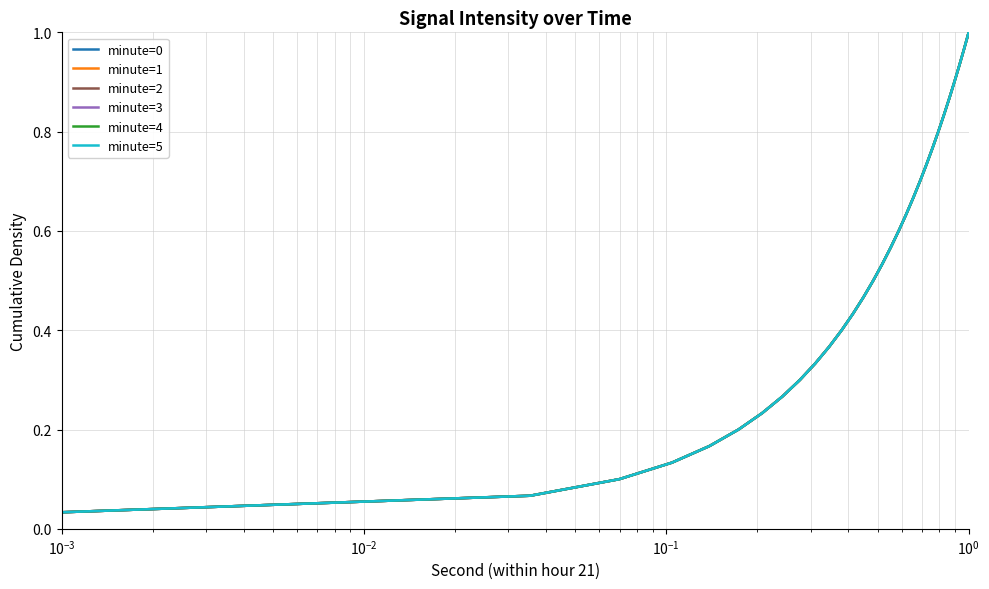

How many lines are shown in the chart?

6